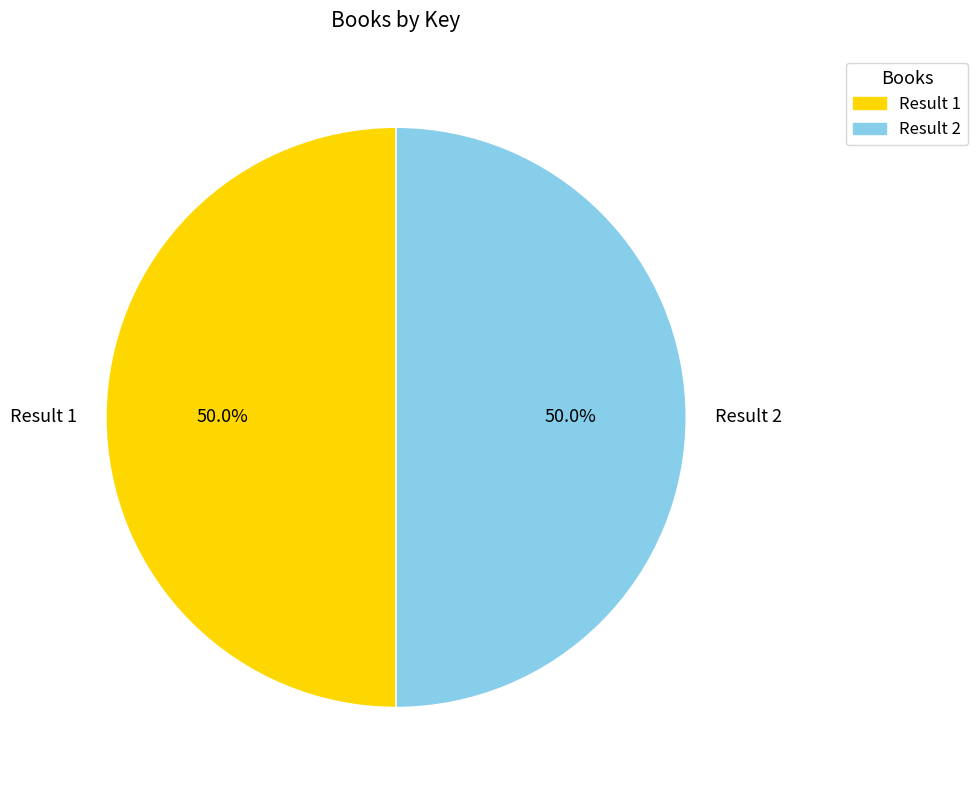

Count the number of slices in the pie.

2